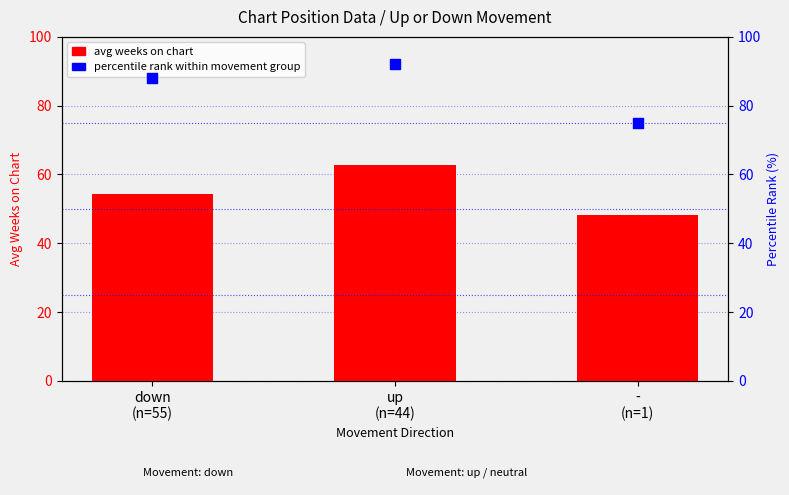

At how many categories does at least one series exceed 62?

3